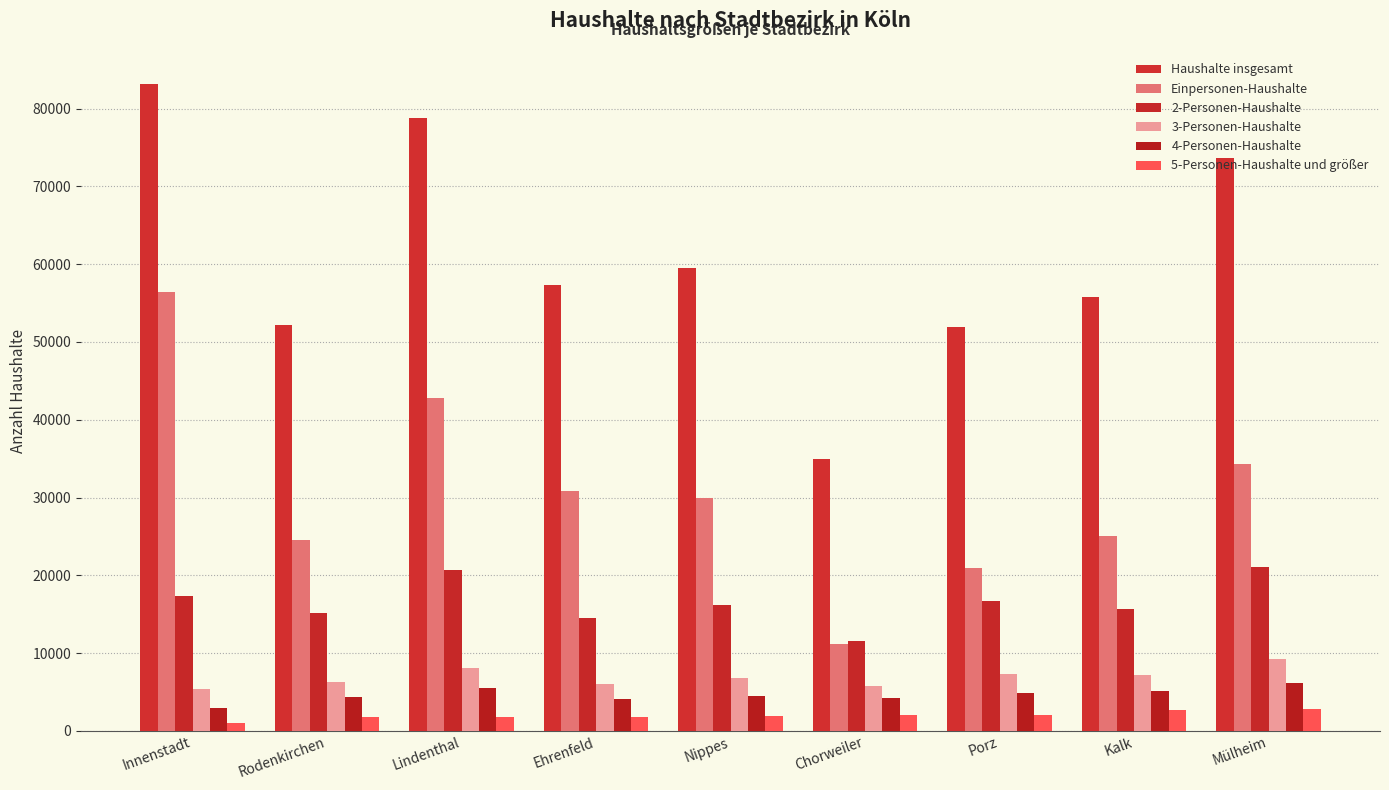

Is the value of Einpersonen-Haushalte at Nippes greater than the value of 4-Personen-Haushalte at Porz?

Yes